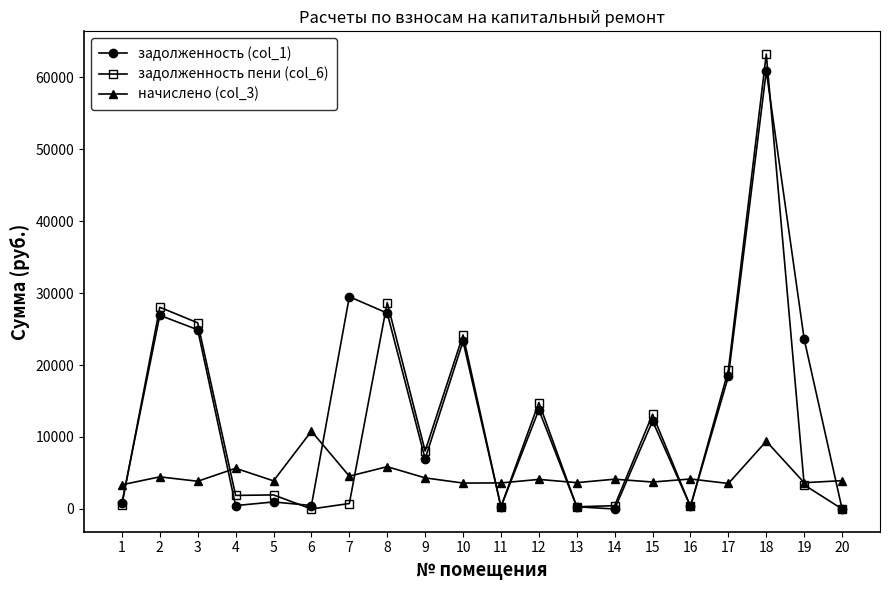

How many categories are shown in the chart?

20